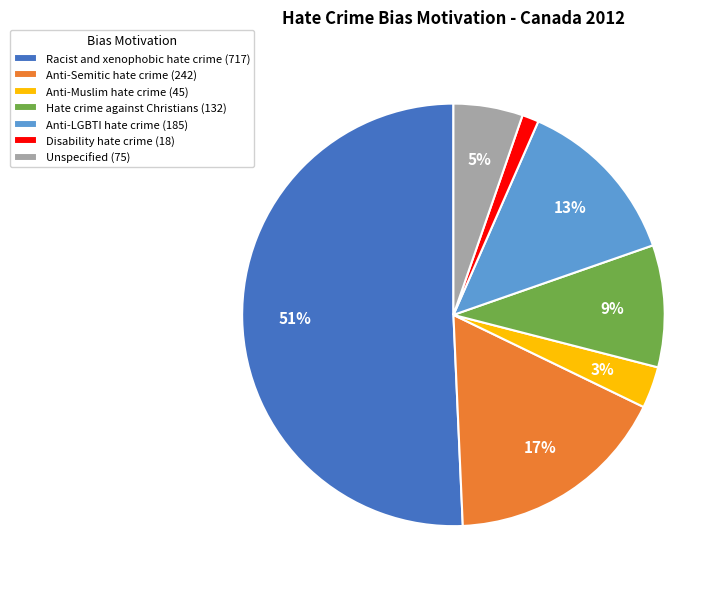

Which has a higher value, Hate crime against Christians or Anti-LGBTI hate crime?

Anti-LGBTI hate crime